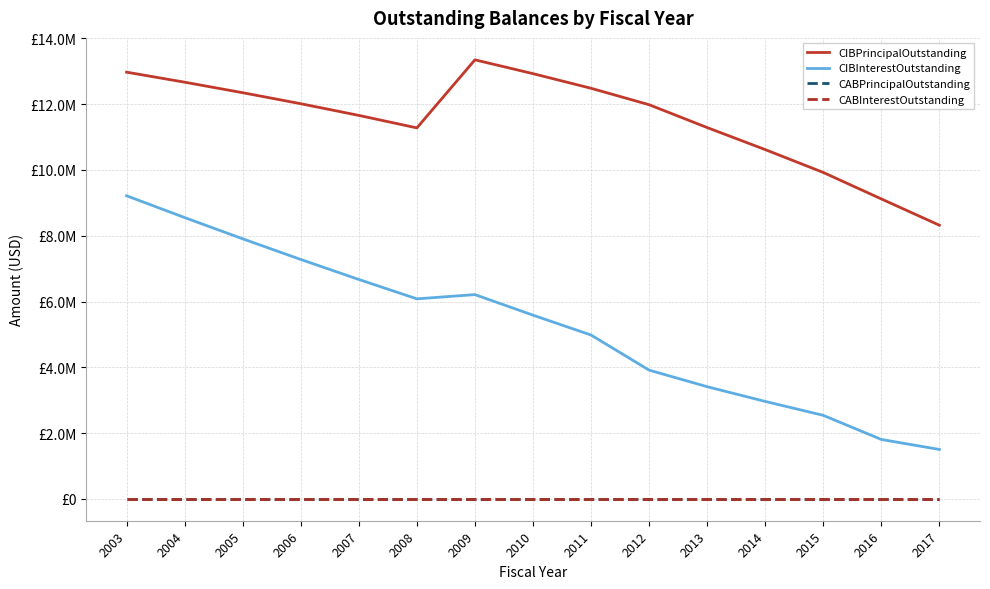

Where is the first local maximum for CIBPrincipalOutstanding?

2009